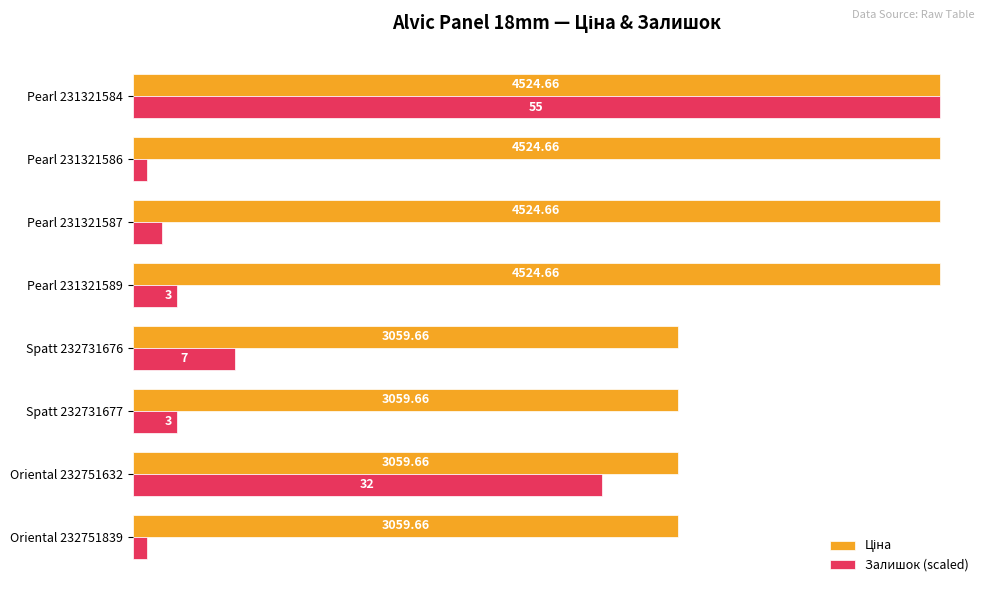

At how many categories does at least one series exceed 1078?

8